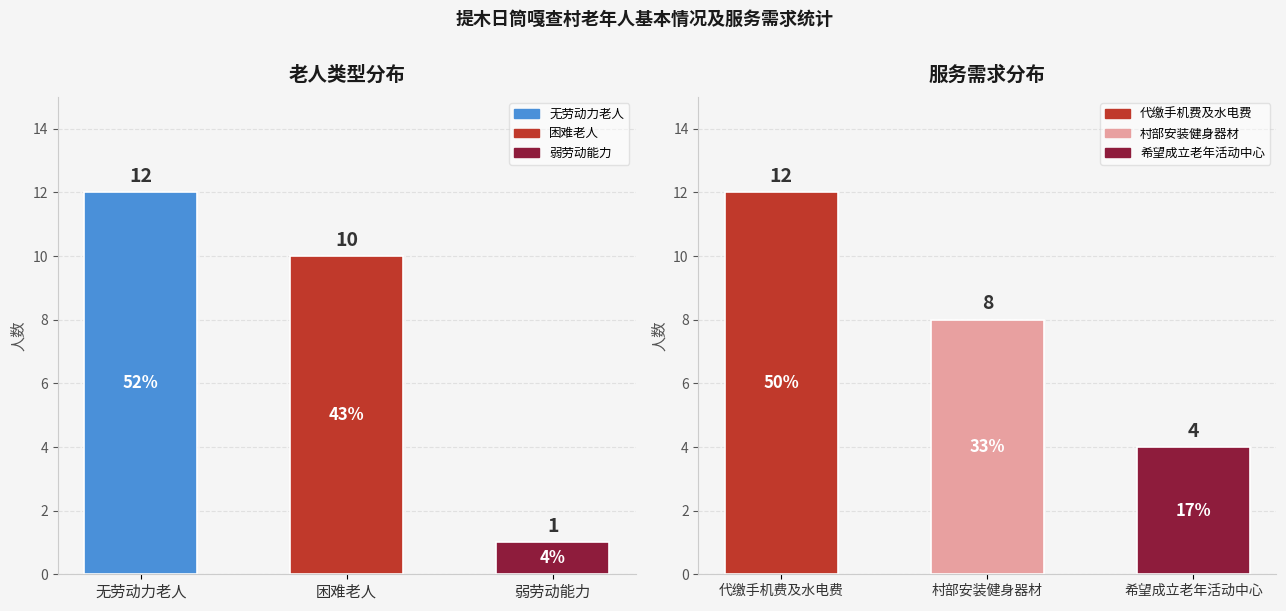

Between 困难老人 and 无劳动力老人, which is larger?

无劳动力老人